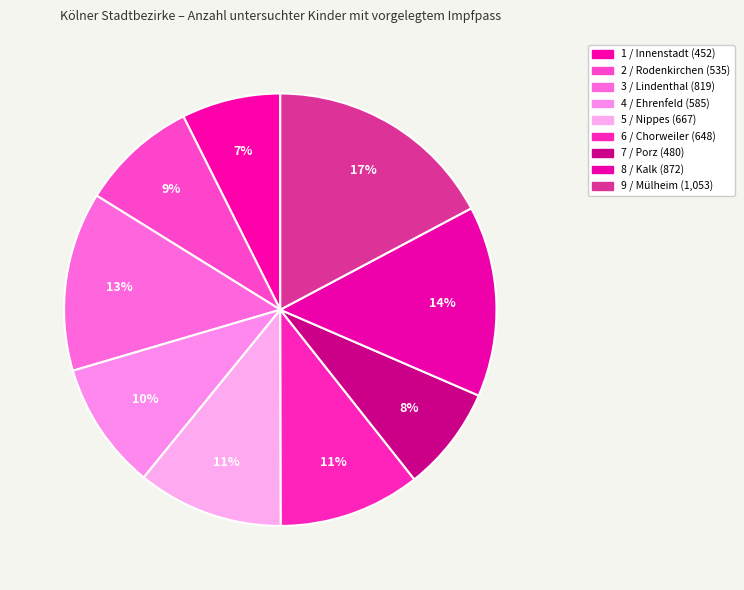

The 4 / Ehrenfeld slice represents 3% of the pie. True or false?

False